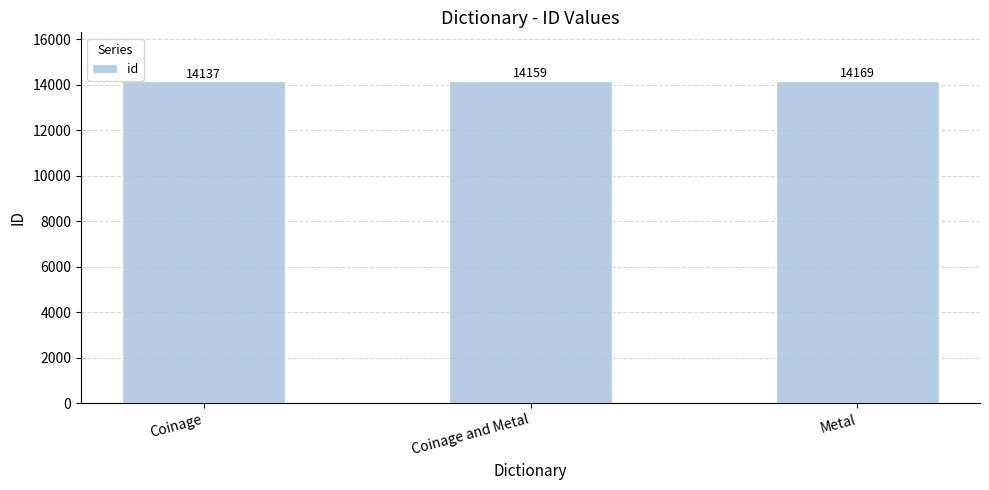

How many data points are less than 14159?

1